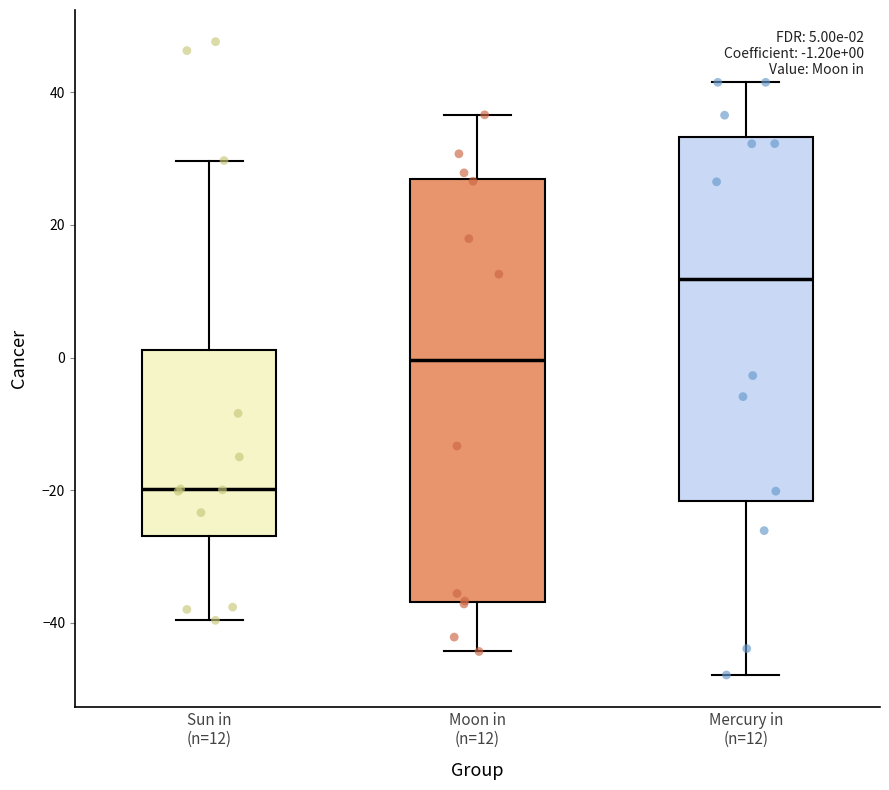

Which box has the highest median line?

Mercury in (n=12)